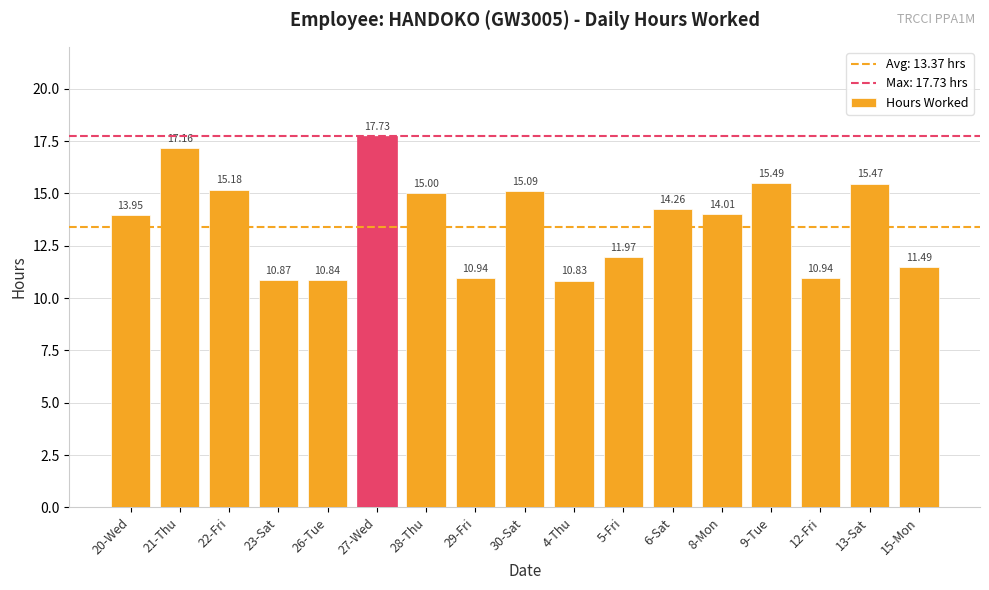

How many bars are there in total?

17